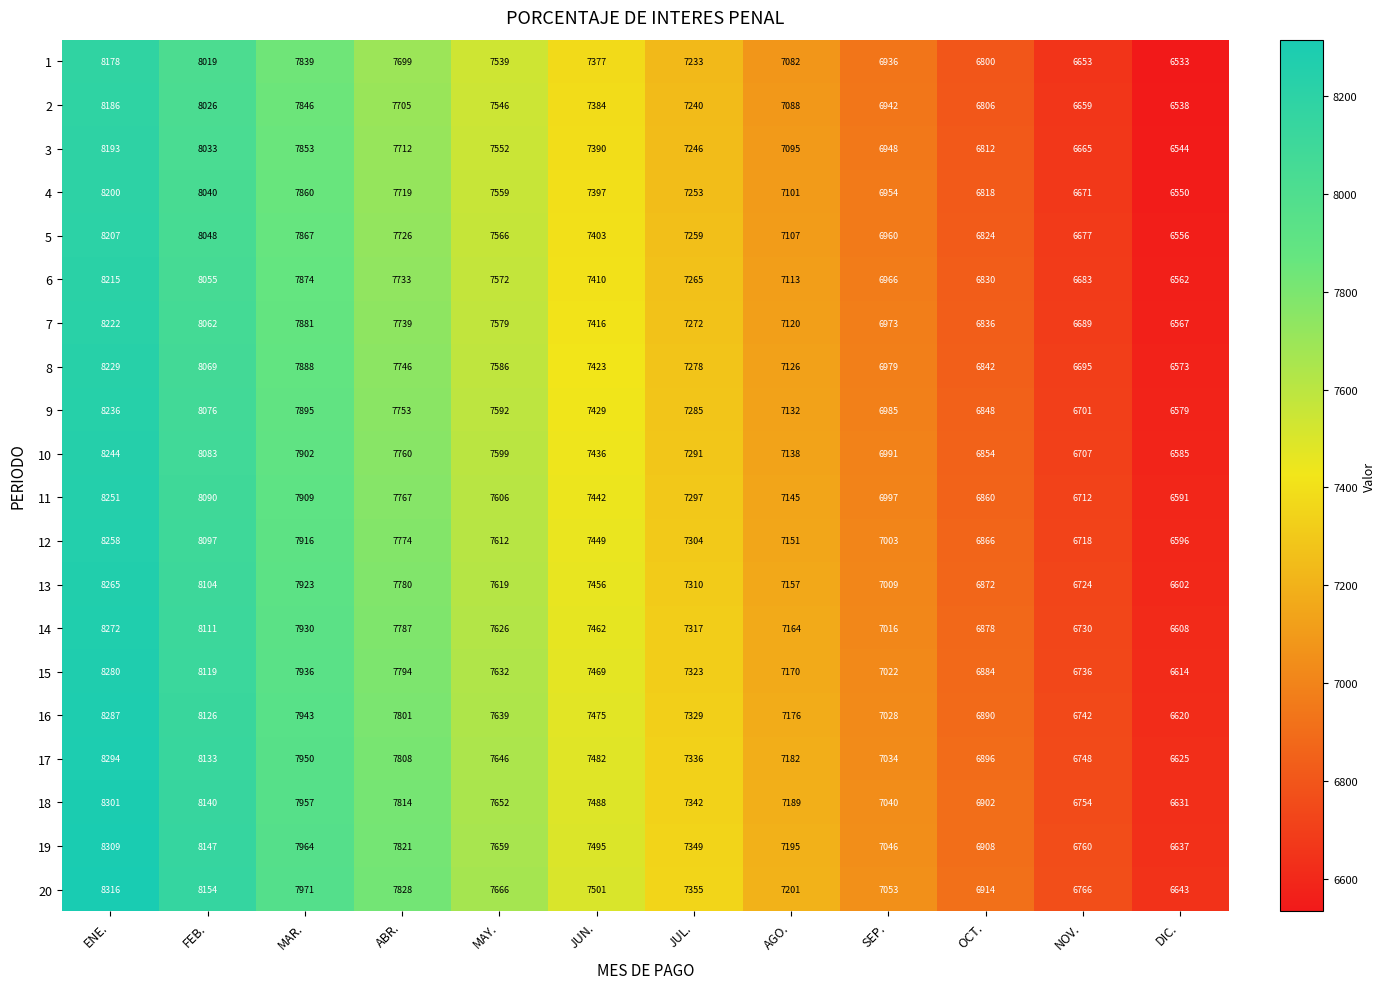

What value does the 6 series have at JUL., to the nearest 100?

7300